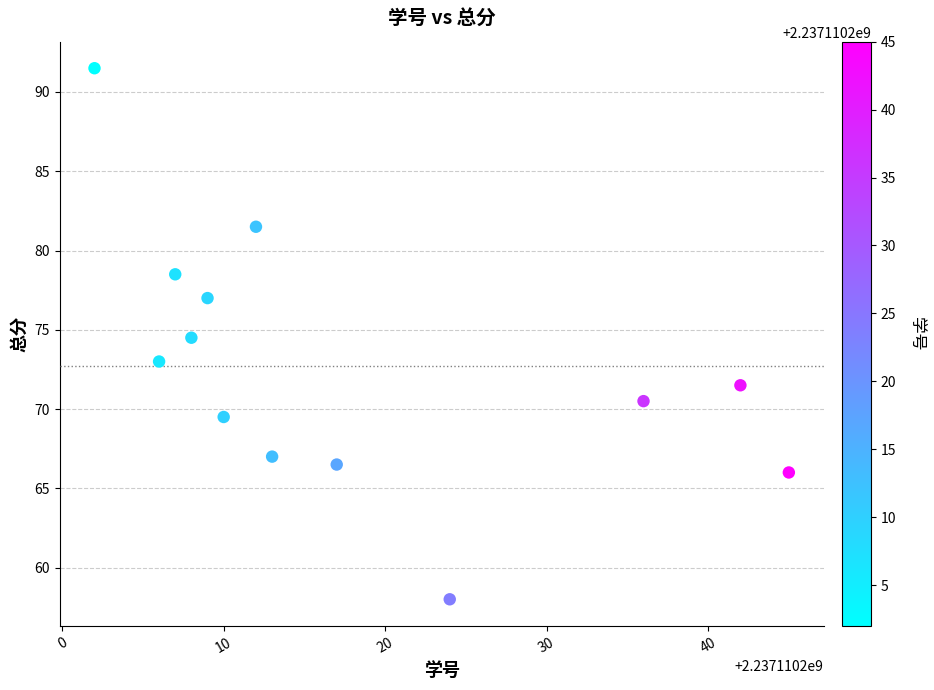

What is the range of X values (max minus min)?

43.0